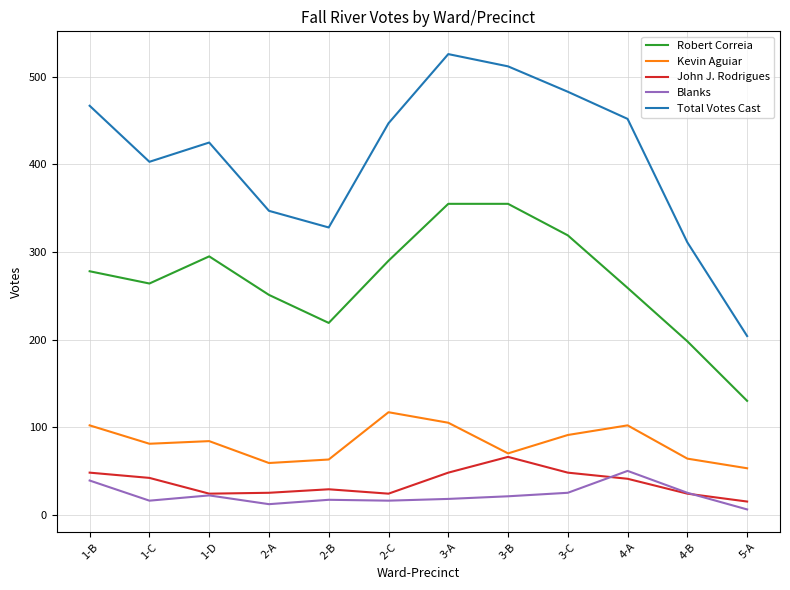

Which series ends up on top after the final intersection of John J. Rodrigues and Blanks?

John J. Rodrigues